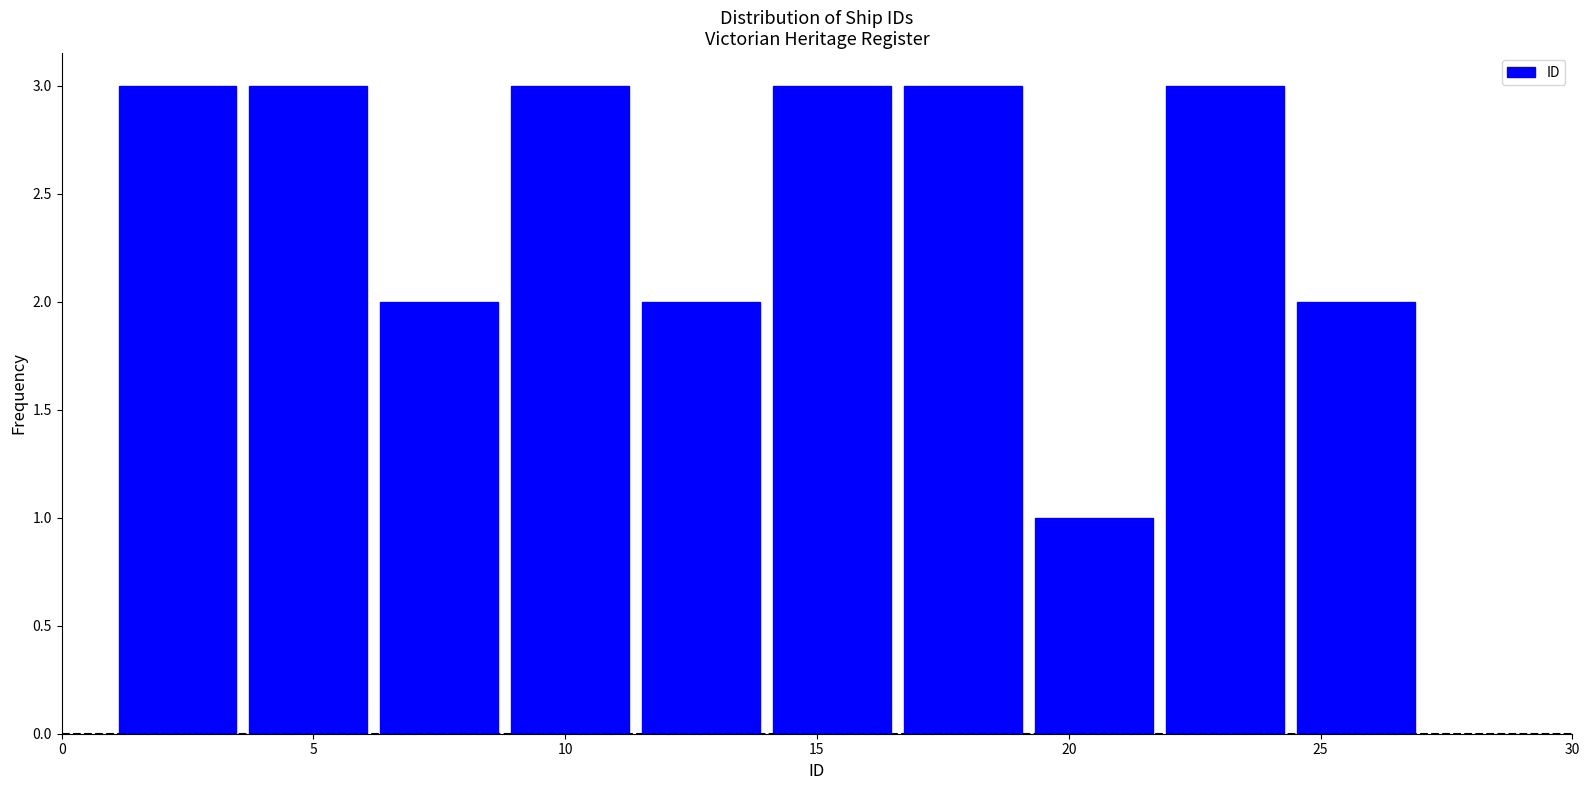

Reading left to right, list every bar in this chart as the range it spans on the x-axis followed by its height. Neither the bar edges nor the heights are printed on the chart, so give them approximately, as read against the axes.

1.0 to 3.6: 3
3.6 to 6.2: 3
6.2 to 8.8: 2
8.8 to 11.4: 3
11.4 to 14.0: 2
14.0 to 16.6: 3
16.6 to 19.2: 3
19.2 to 21.8: 1
21.8 to 24.4: 3
24.4 to 27.0: 2